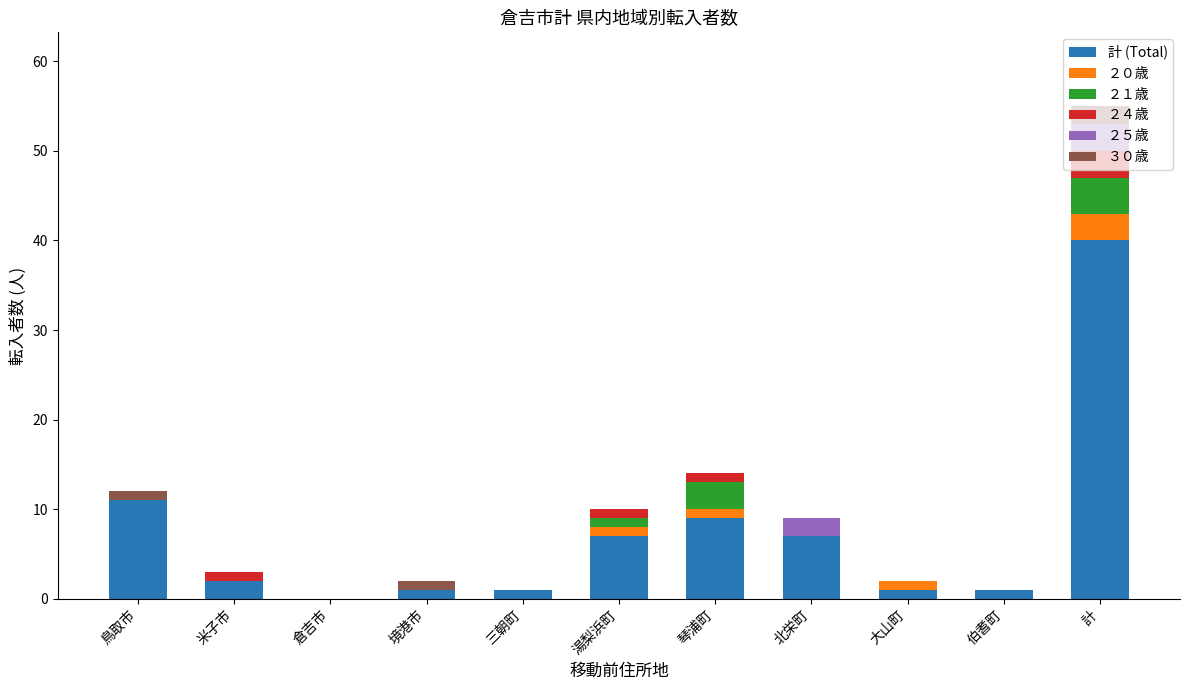

What are all the series names shown in the legend?

計 (Total), ２０歳, ２１歳, ２４歳, ２５歳, ３０歳